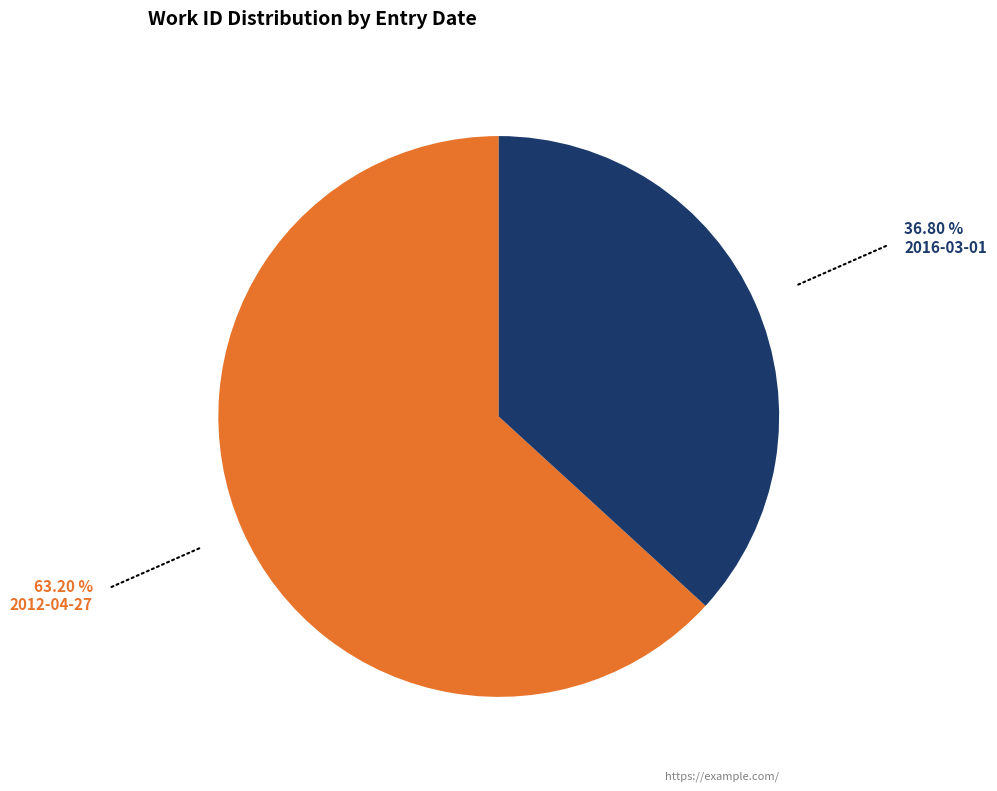

Rank the categories by value from highest to lowest.

2012-04-27, 2016-03-01